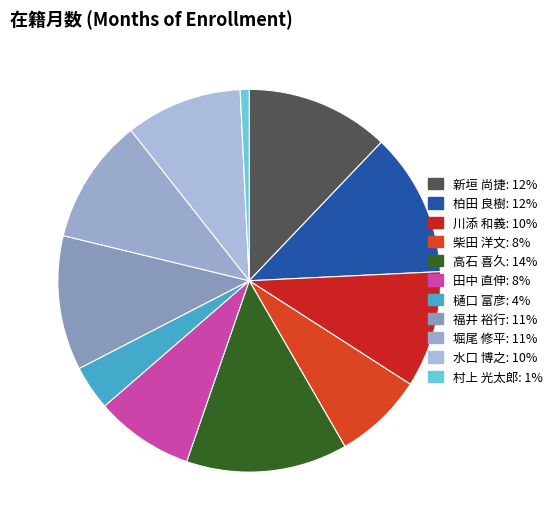

To the nearest percent, what is the difference between the 田中 直伸 and 水口 博之 slice percentages?

2%